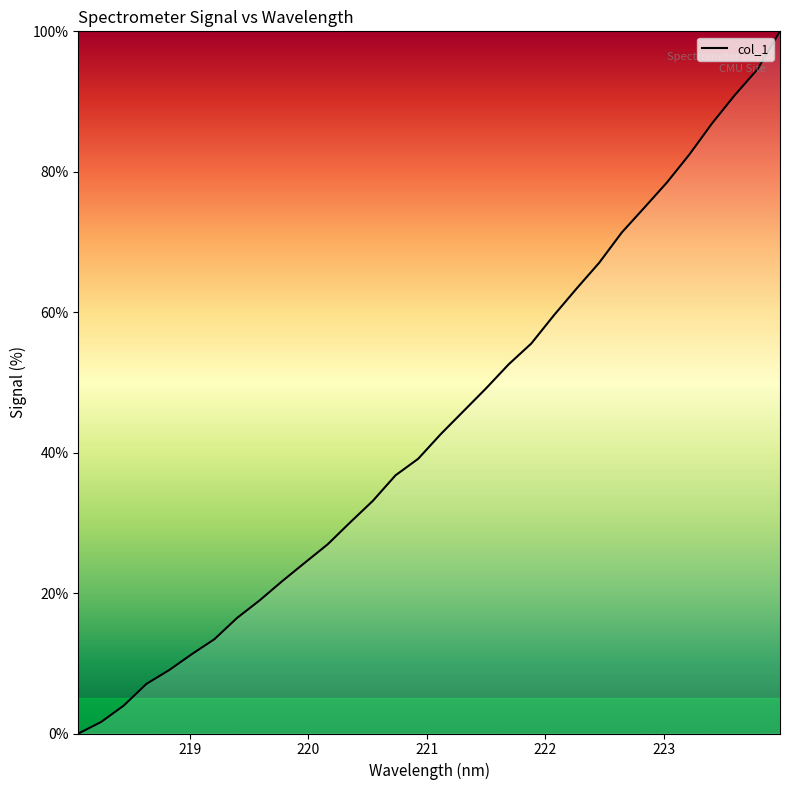

What is the maximum value shown in the chart?

100.0